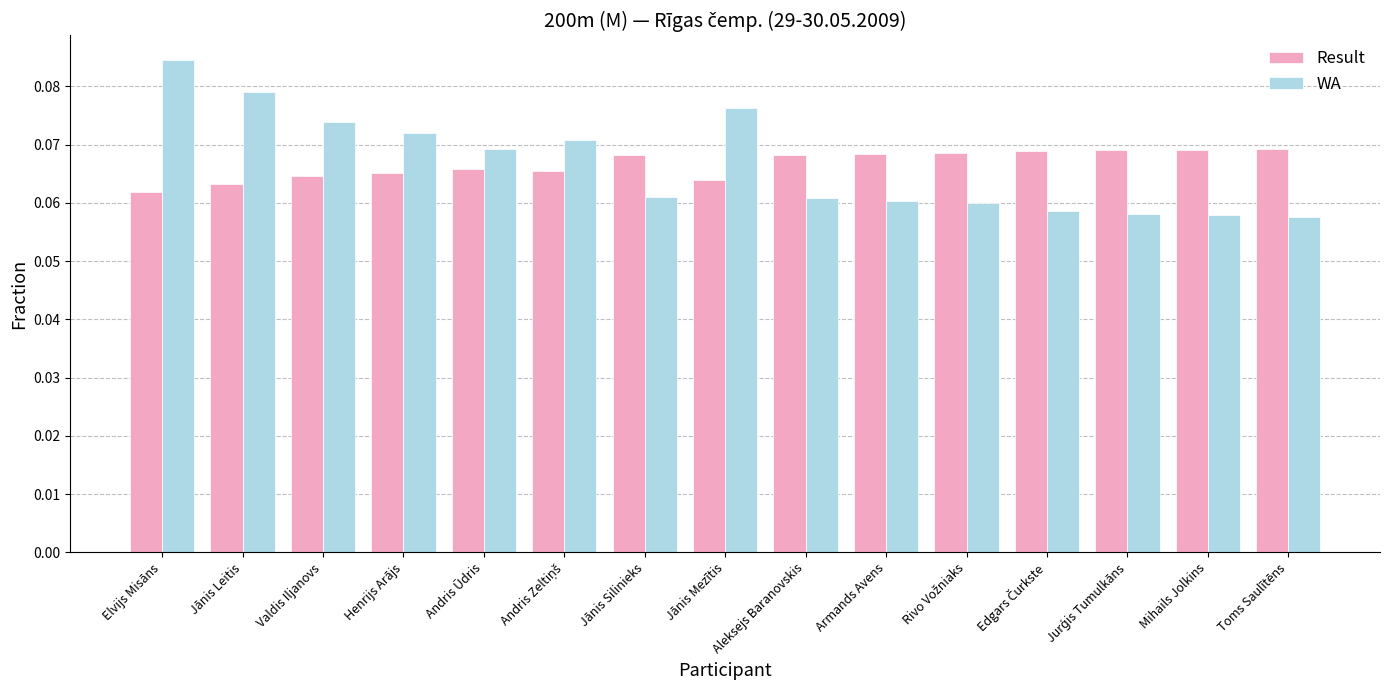

Which category has the highest value in the WA series?

Elvijs Misāns